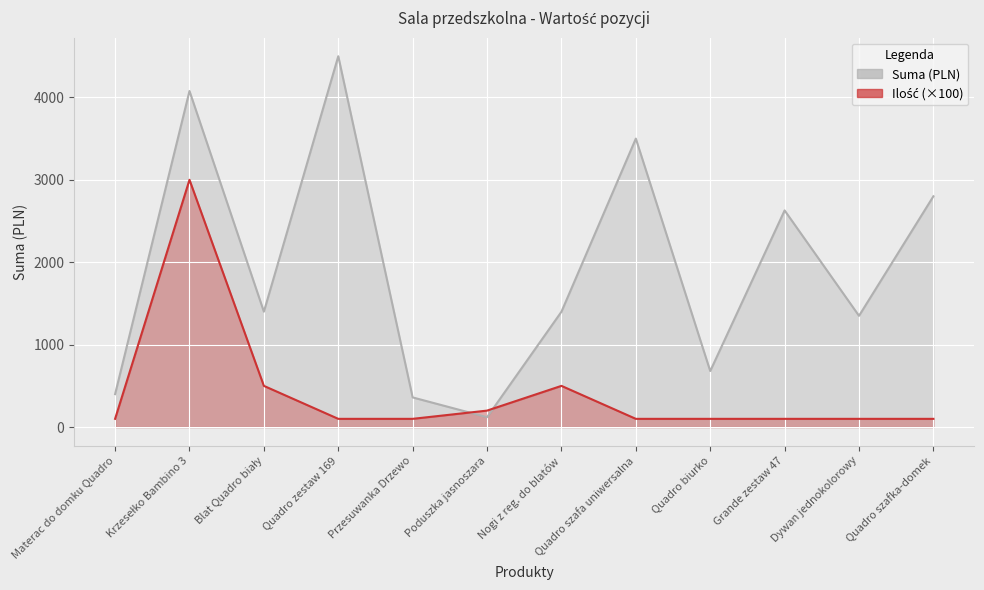

Does the chart display data point markers on the line(s)?

No